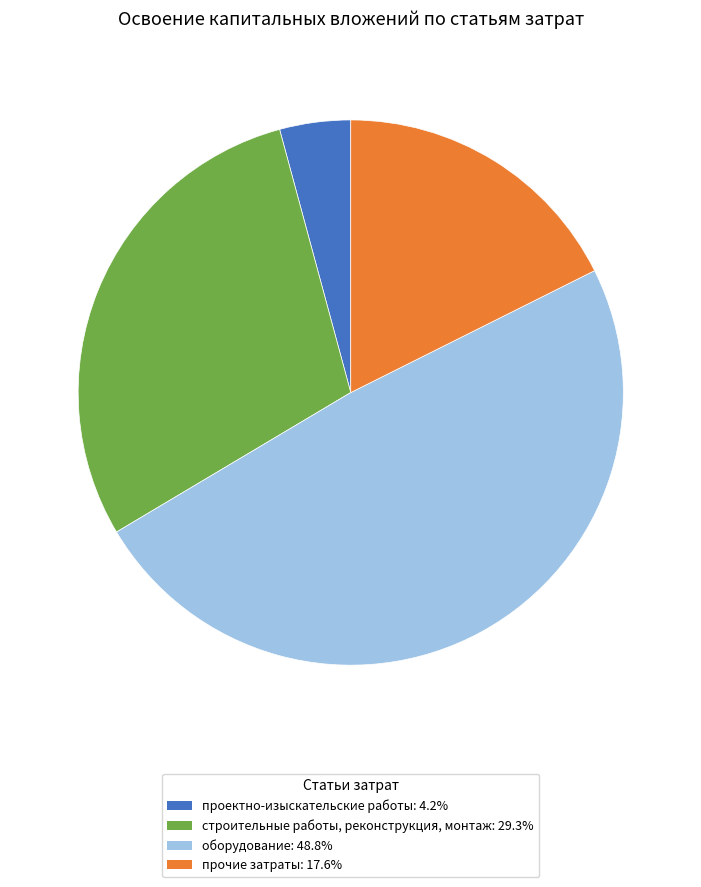

Which category has the biggest portion of the pie?

оборудование